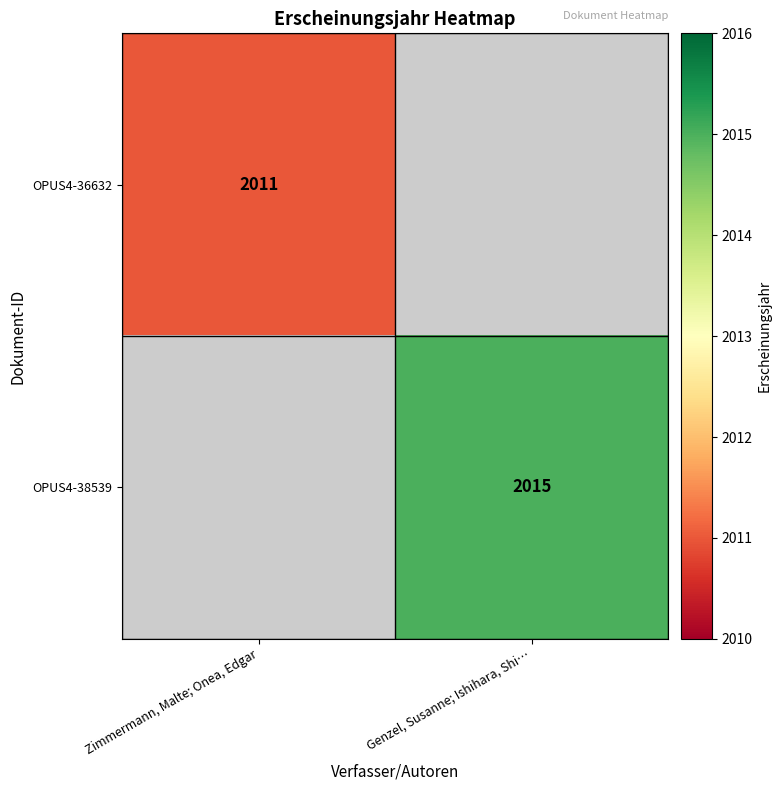

The value of OPUS4-38539 at Genzel, Susanne; Ishihara, Shi… is 2015. True or false?

True